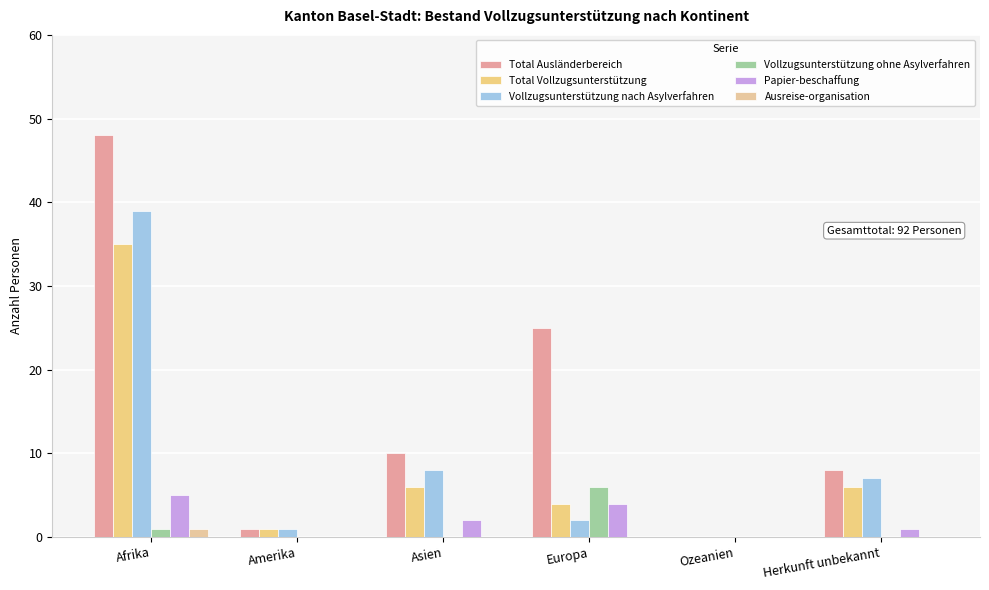

How many distinct data groups are displayed?

6